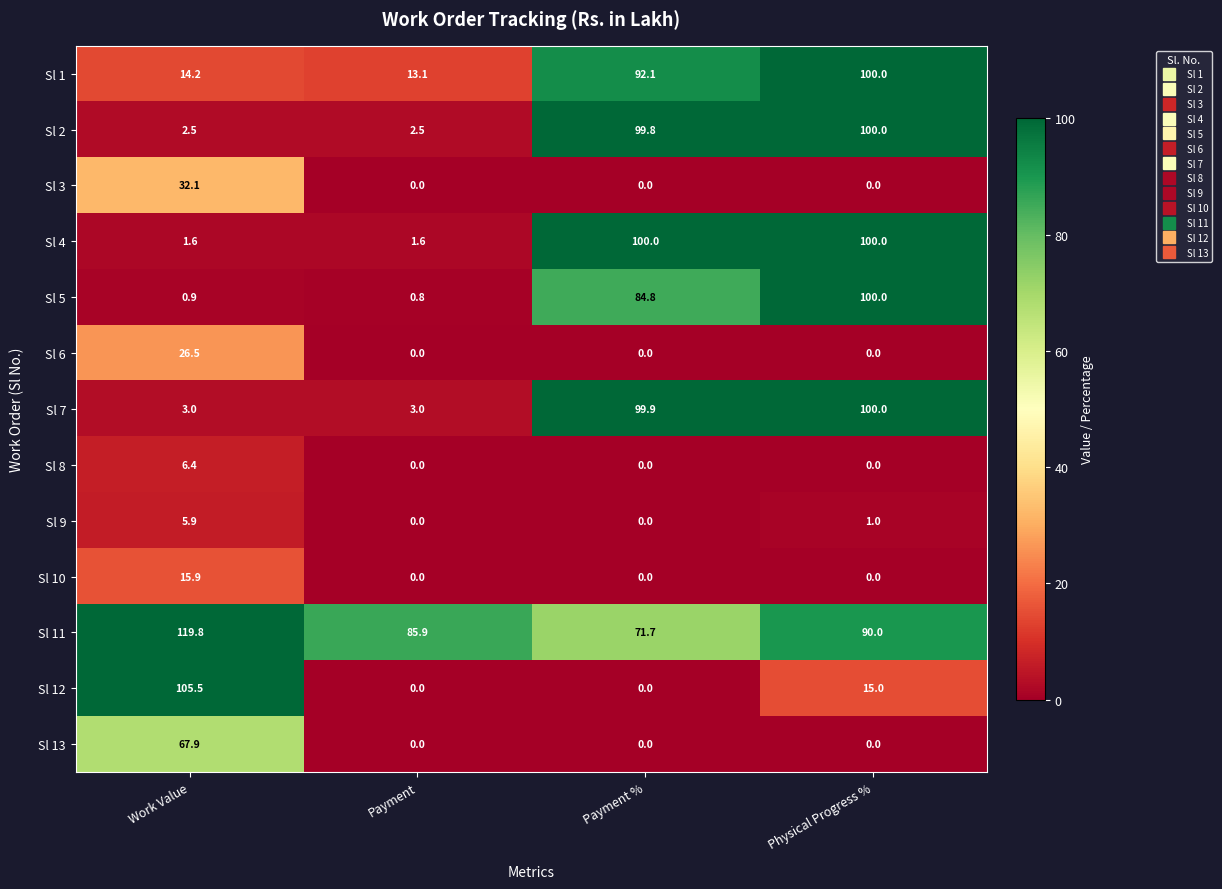

What value does the Sl 5 series have at Work Value?

0.9